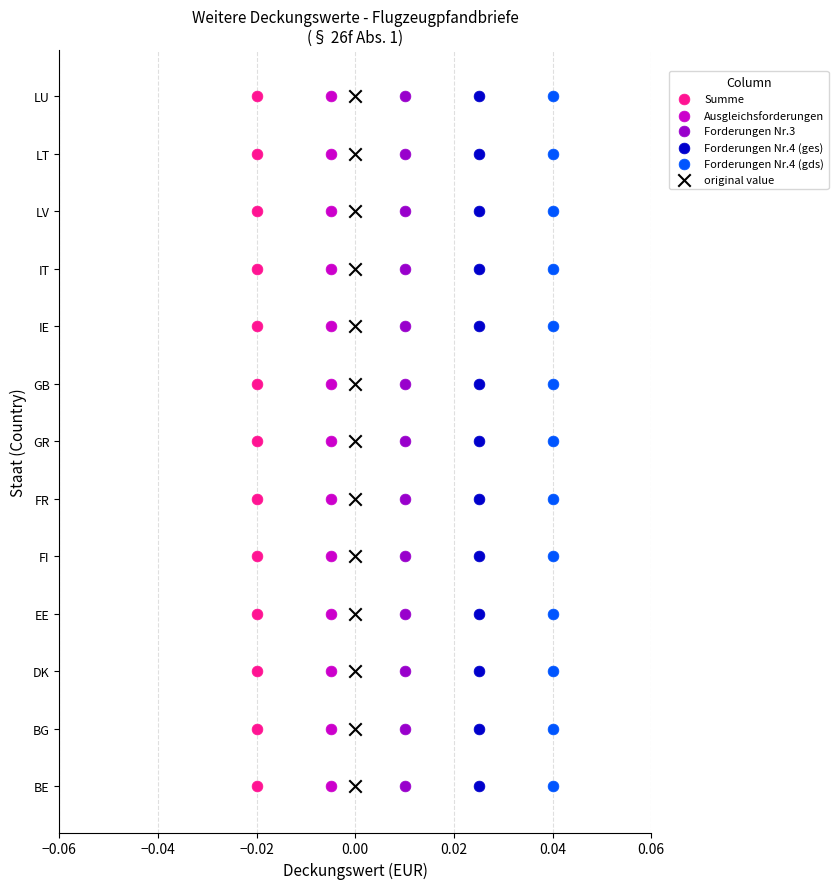

What are all the series names shown in the legend?

Summe, Ausgleichsforderungen, Forderungen Nr.3, Forderungen Nr.4 (ges), Forderungen Nr.4 (gds), original value